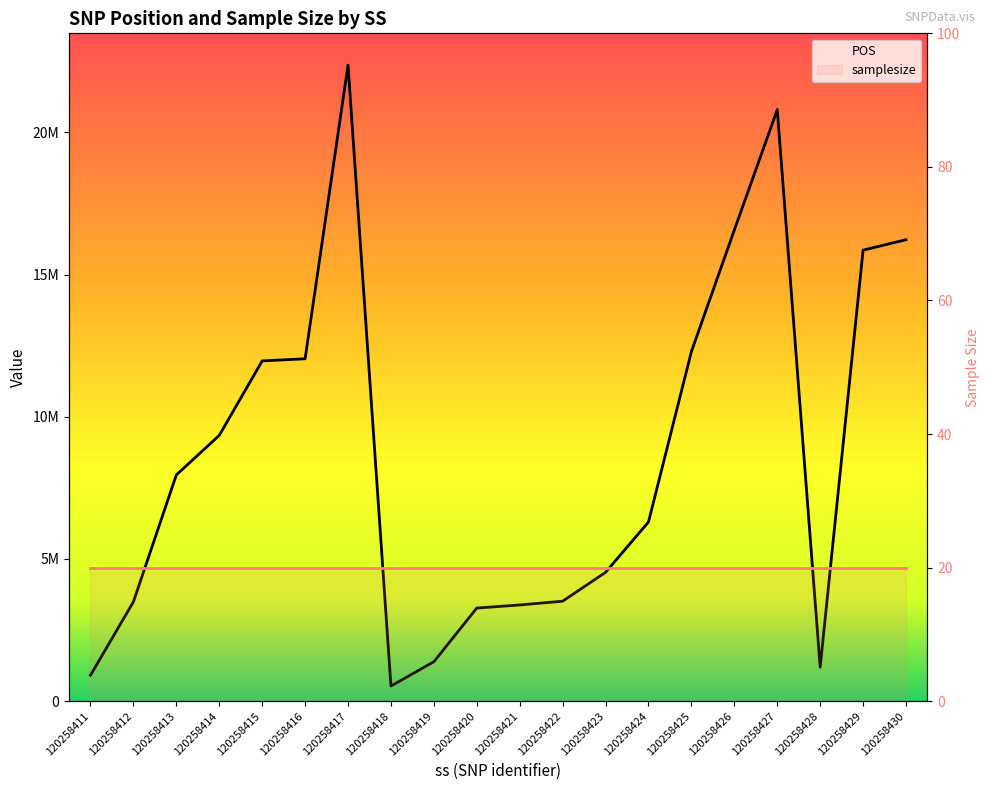

What is the value of the 8th point from the left?

533884